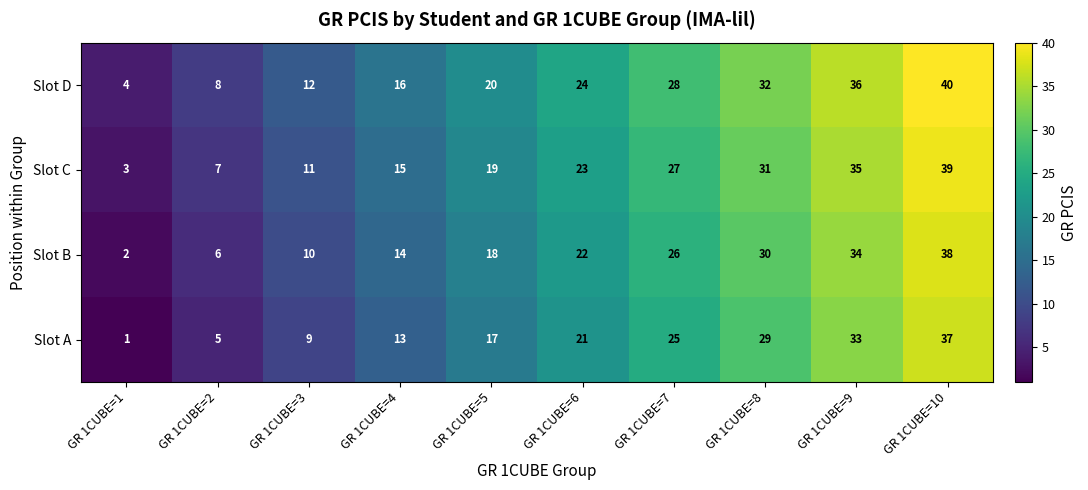

What is the spread (max minus min) of values at GR 1CUBE=1?

3